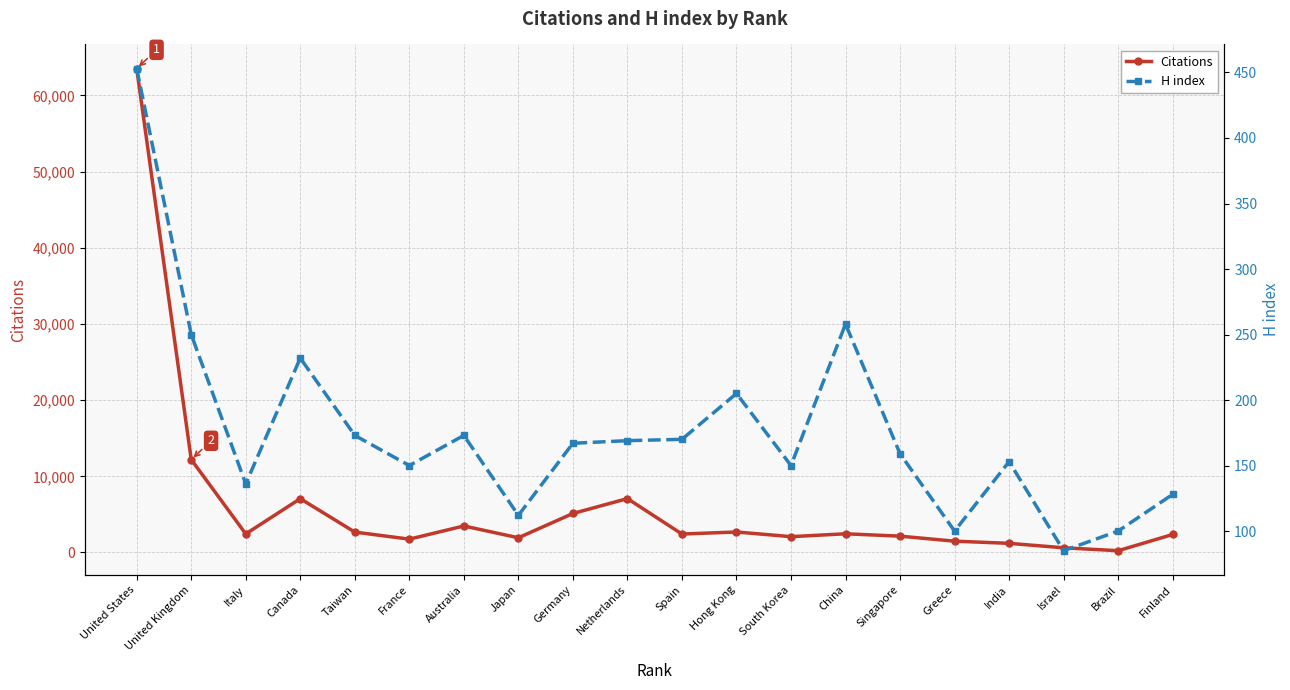

How many values in the Citations series are below 2440?

10